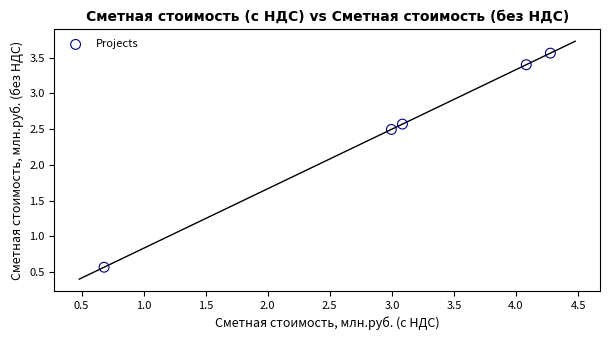

What Y value in the scatter plot is closest to 2?

2.5